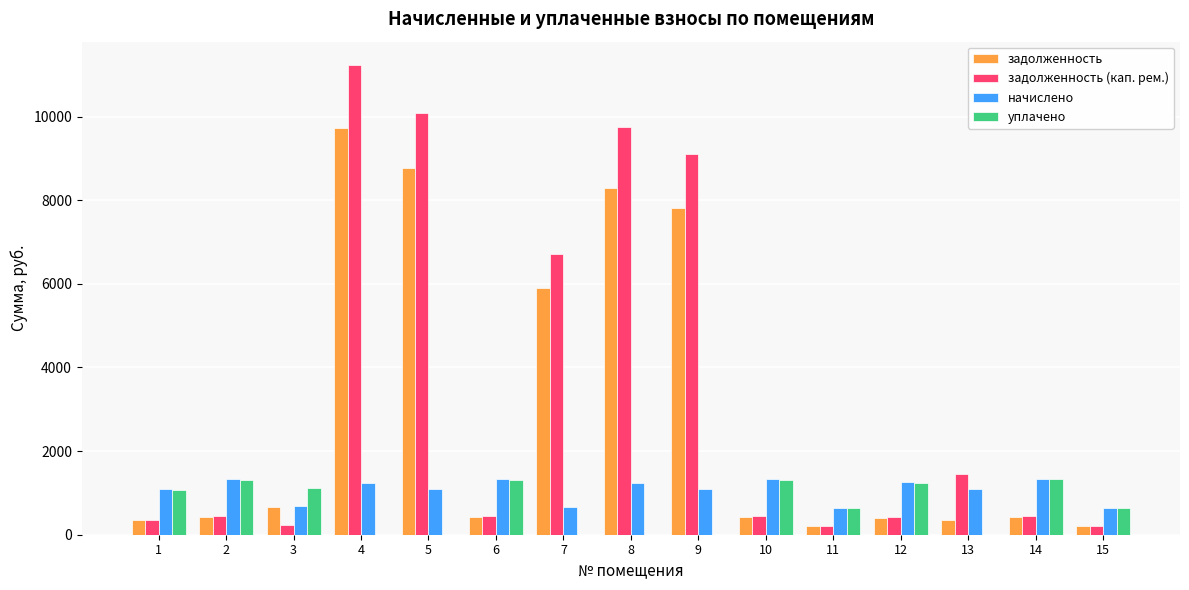

What is the maximum value for задолженность (кап. рем.)?

11232.0